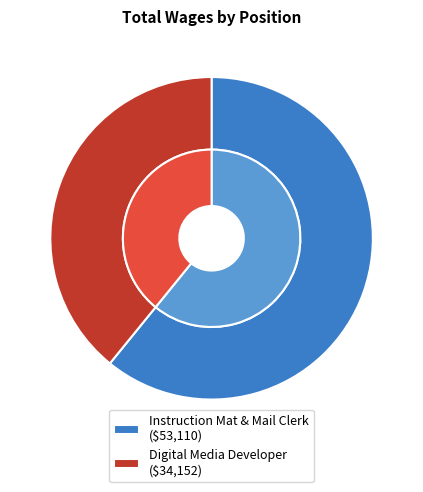

Rank the categories by value from highest to lowest.

Instruction Mat & Mail Clerk, Digital Media Developer